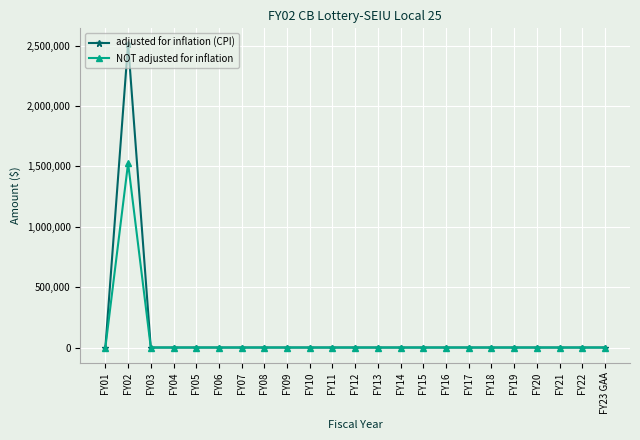

True or false: adjusted for inflation (CPI) has a value of 1360425 at FY17.

False